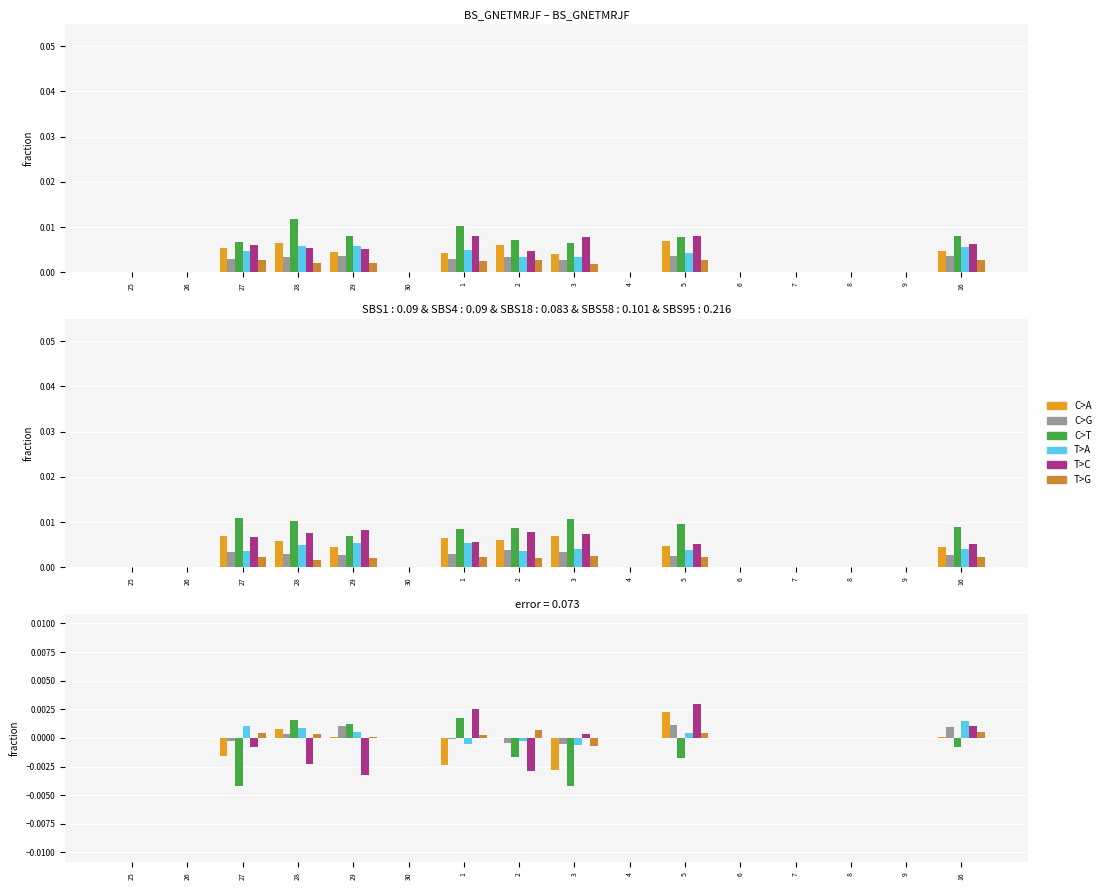

What position from the left is 4?

10